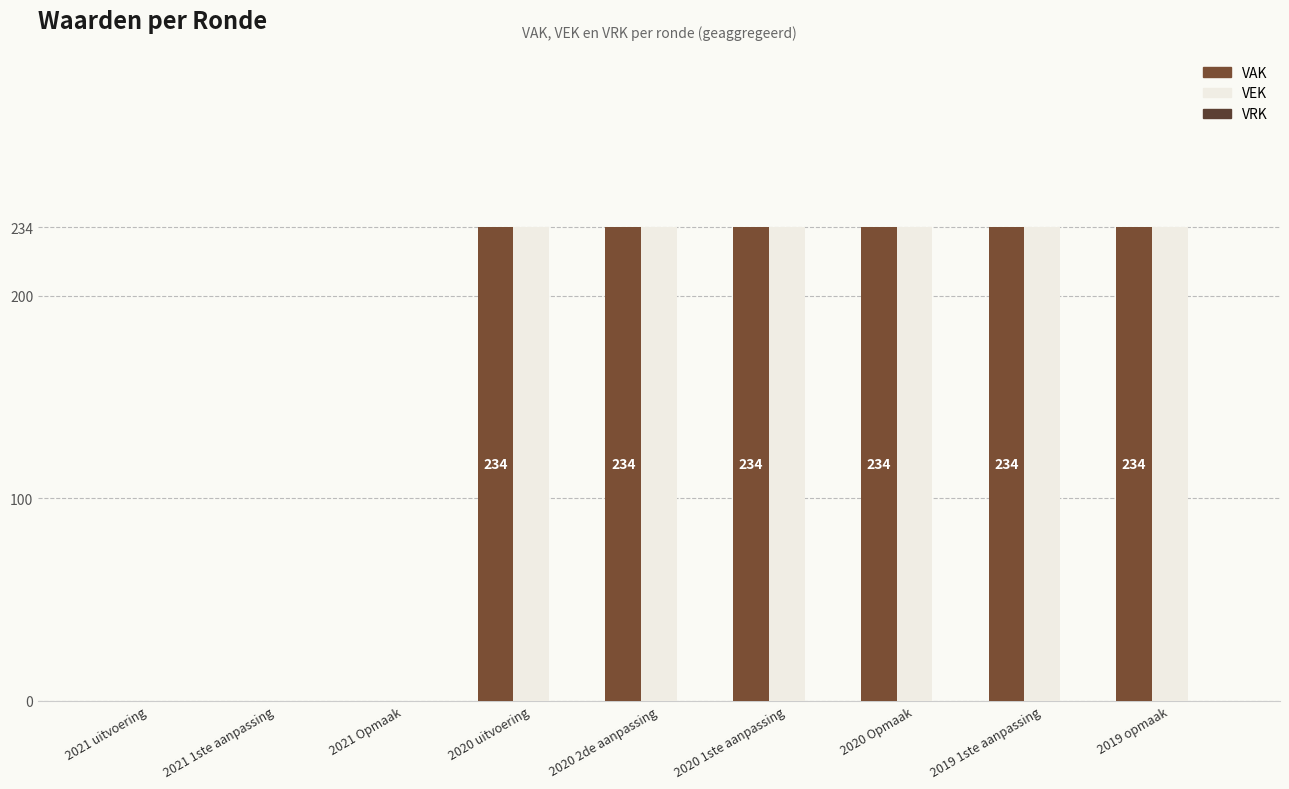

Reading left to right, what are all the values shown in this chart?

VAK: 2021 uitvoering=0	2021 1ste aanpassing=0	2021 Opmaak=0	2020 uitvoering=234	2020 2de aanpassing=234	2020 1ste aanpassing=234	2020 Opmaak=234	2019 1ste aanpassing=234	2019 opmaak=234
VEK: 2021 uitvoering=0	2021 1ste aanpassing=0	2021 Opmaak=0	2020 uitvoering=234	2020 2de aanpassing=234	2020 1ste aanpassing=234	2020 Opmaak=234	2019 1ste aanpassing=234	2019 opmaak=234
VRK: 2021 uitvoering=0	2021 1ste aanpassing=0	2021 Opmaak=0	2020 uitvoering=0	2020 2de aanpassing=0	2020 1ste aanpassing=0	2020 Opmaak=0	2019 1ste aanpassing=0	2019 opmaak=0